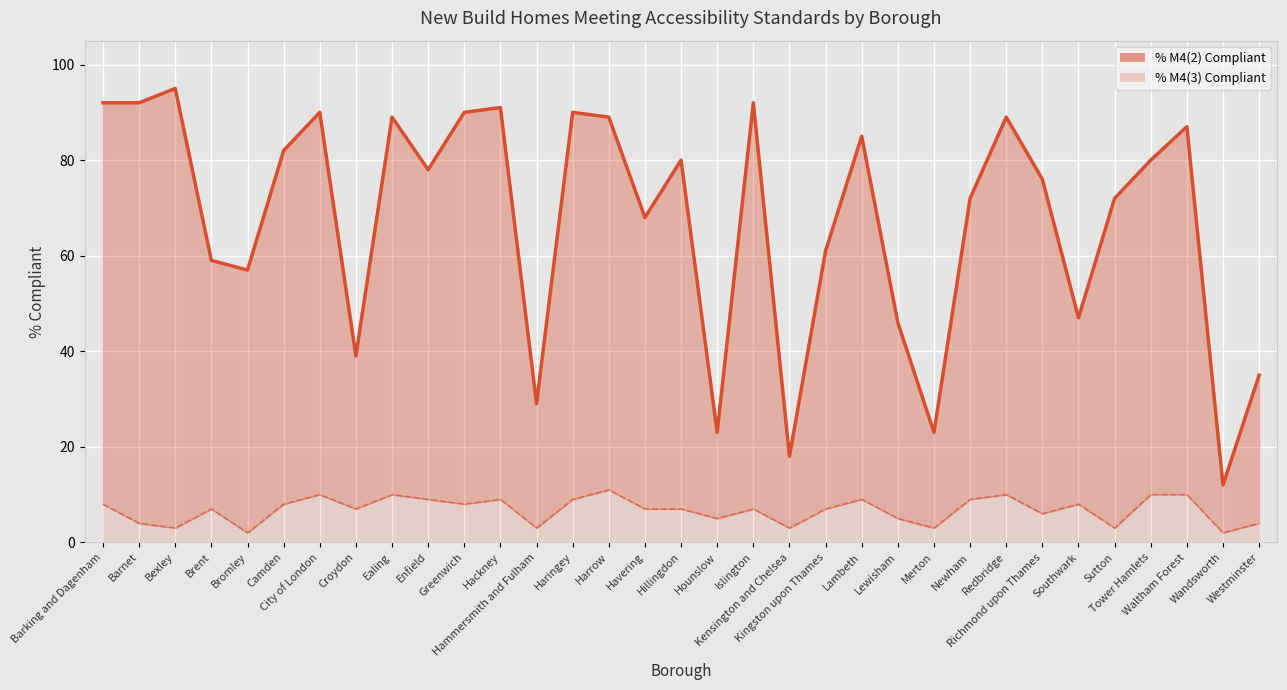

Where is % M4(3) Compliant nearest to the value 6?

Richmond upon Thames